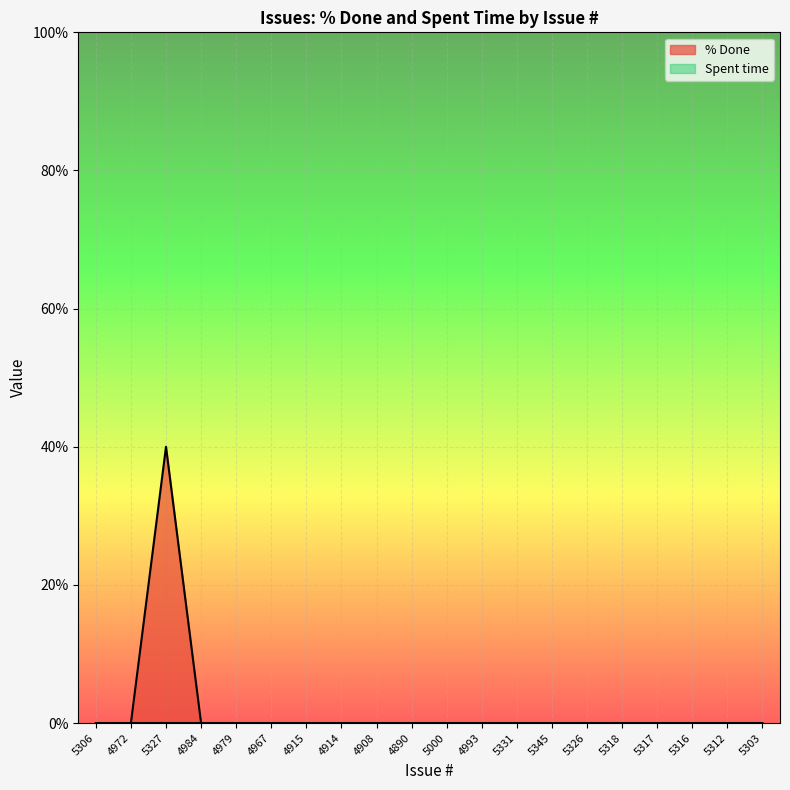

Reading left to right, list all the values displayed in this chart.

5306=0	4972=0	5327=40	4984=0	4979=0	4967=0	4915=0	4914=0	4908=0	4890=0	5000=0	4993=0	5331=0	5345=0	5326=0	5318=0	5317=0	5316=0	5312=0	5303=0